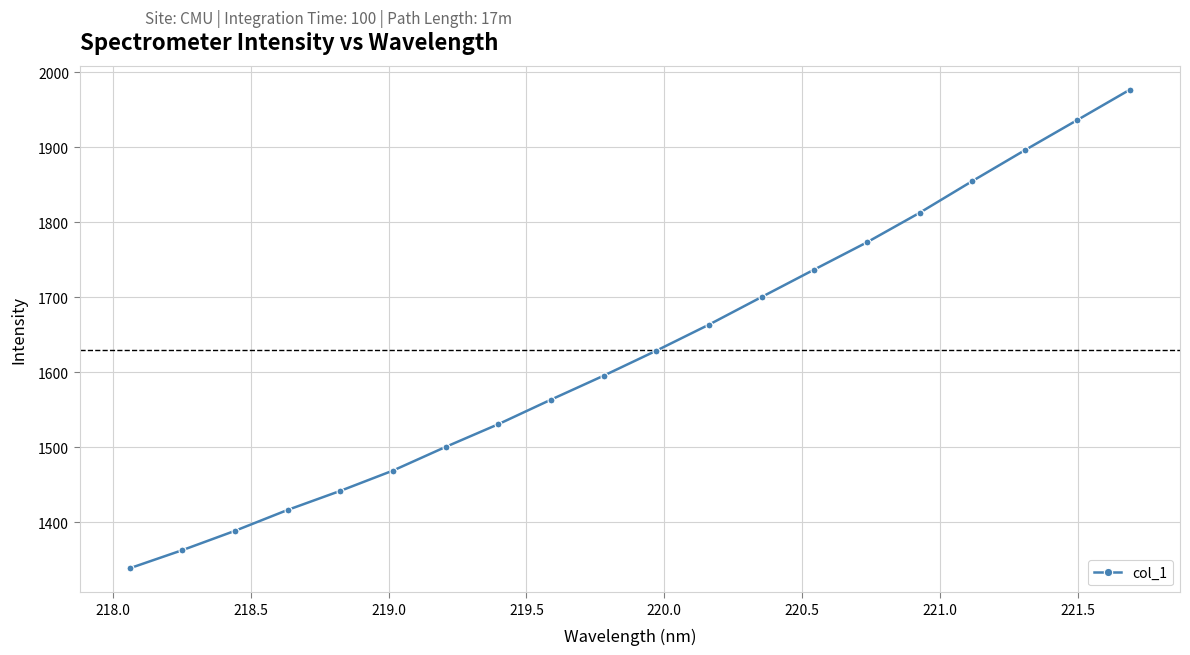

Reading left to right, transcribe all the data shown in this chart.

1338.8	1362.9	1388.7	1416.5	1441.9	1469.0	1500.5	1530.8	1563.5	1595.4	1628.7	1663.4	1700.2	1736.8	1773.1	1812.4	1854.6	1895.8	1936.1	1976.6